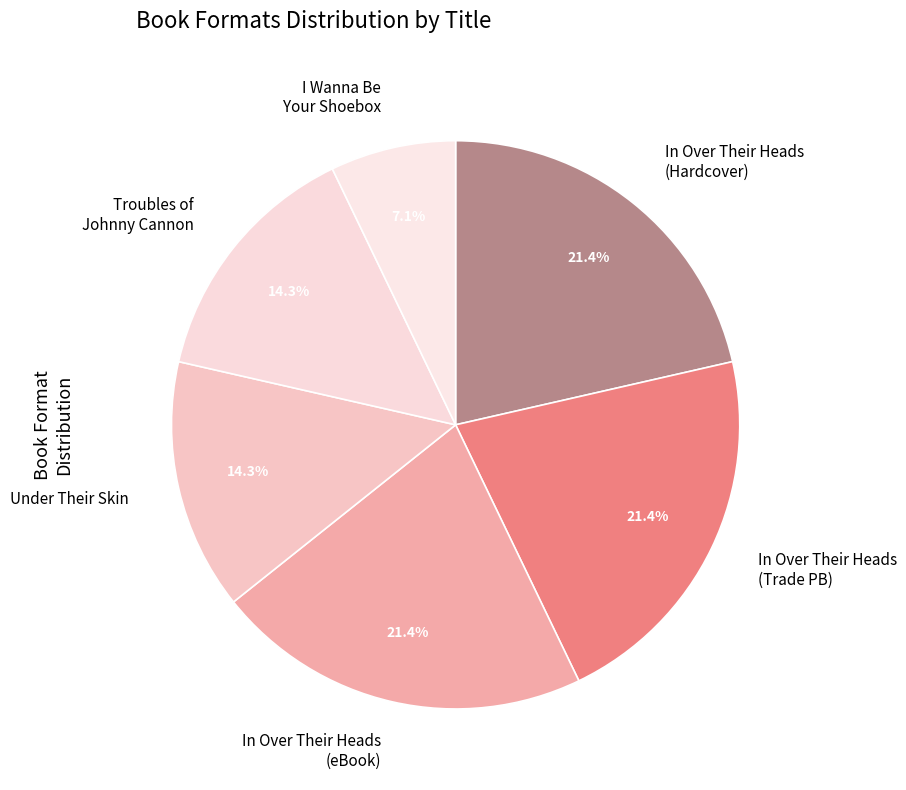

What is the ratio of the value at In Over Their Heads (eBook) to the value at In Over Their Heads (Trade PB)?

1.0